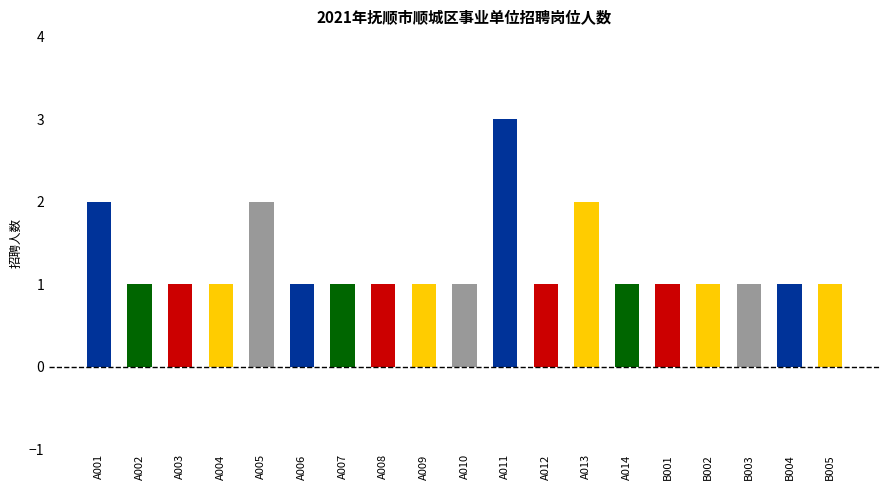

The chart shows a value of 2 at A005. True or false?

True